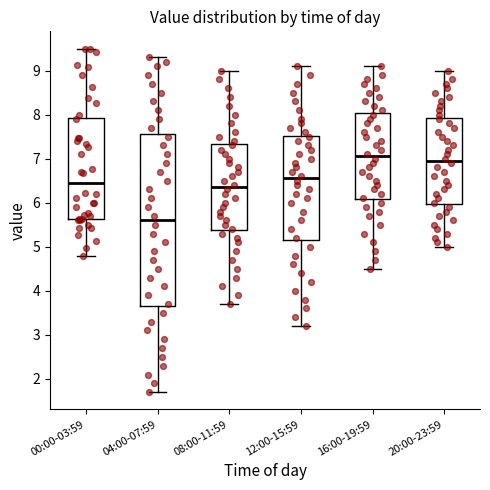

Reading left to right, read every box against the y-axis: the position of its median line, the range the box covers, and the ends of its whiskers. The values are not printed on the chart, so give them approximately, as read against the axis.

00:00-03:59: median 6.5, box 5.6 to 7.9, whiskers 4.8 to 9.5
04:00-07:59: median 5.6, box 3.7 to 7.6, whiskers 1.7 to 9.3
08:00-11:59: median 6.4, box 5.4 to 7.3, whiskers 3.7 to 9.0
12:00-15:59: median 6.6, box 5.2 to 7.5, whiskers 3.2 to 9.1
16:00-19:59: median 7.1, box 6.1 to 8.0, whiskers 4.5 to 9.1
20:00-23:59: median 7.0, box 6.0 to 7.9, whiskers 5.0 to 9.0